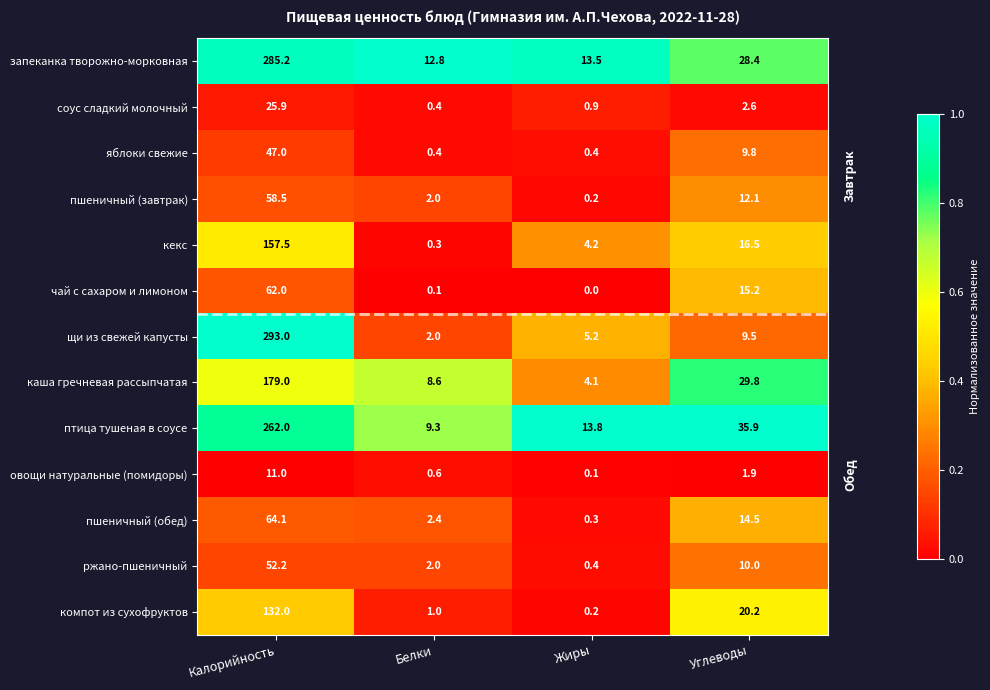

Which series has the largest total across all categories?

запеканка творожно-морковная